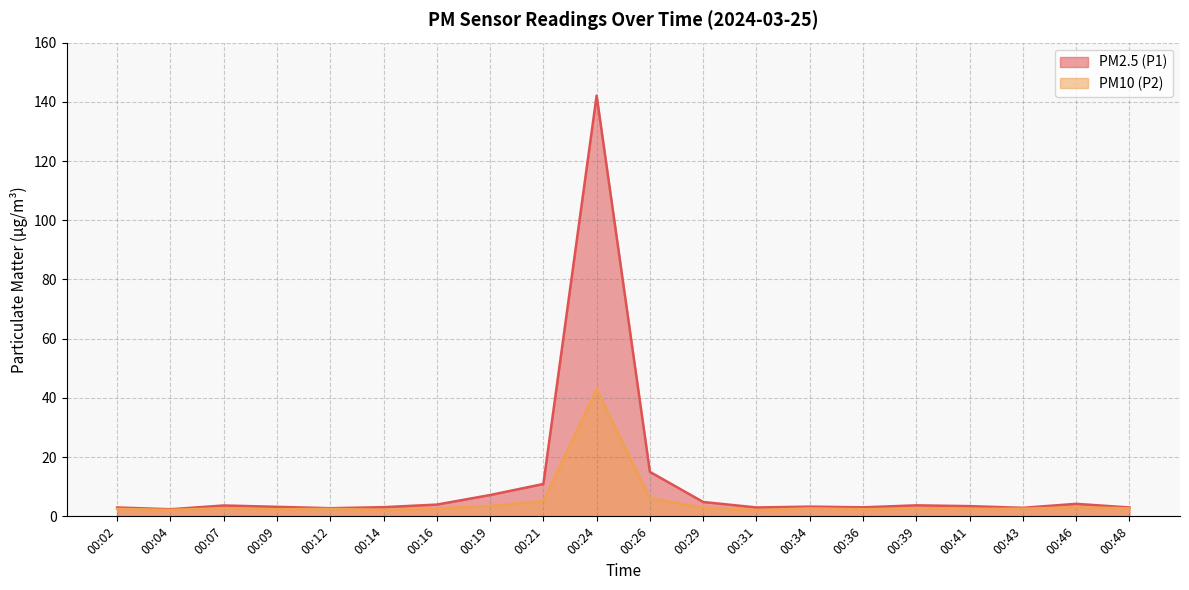

Reading left to right, what are all the values shown in this chart?

PM2.5 (P1): 3.0	2.4	3.7	3.2	2.8	3.1	4.0	7.2	10.9	142.1	15.0	4.8	3.0	3.3	3.0	3.7	3.5	2.9	4.2	3.0
PM10 (P2): 2.5	2.2	2.7	2.4	2.5	2.2	2.6	3.5	5.2	43.0	6.0	3.0	2.1	2.7	2.4	2.6	2.5	2.6	3.0	2.7